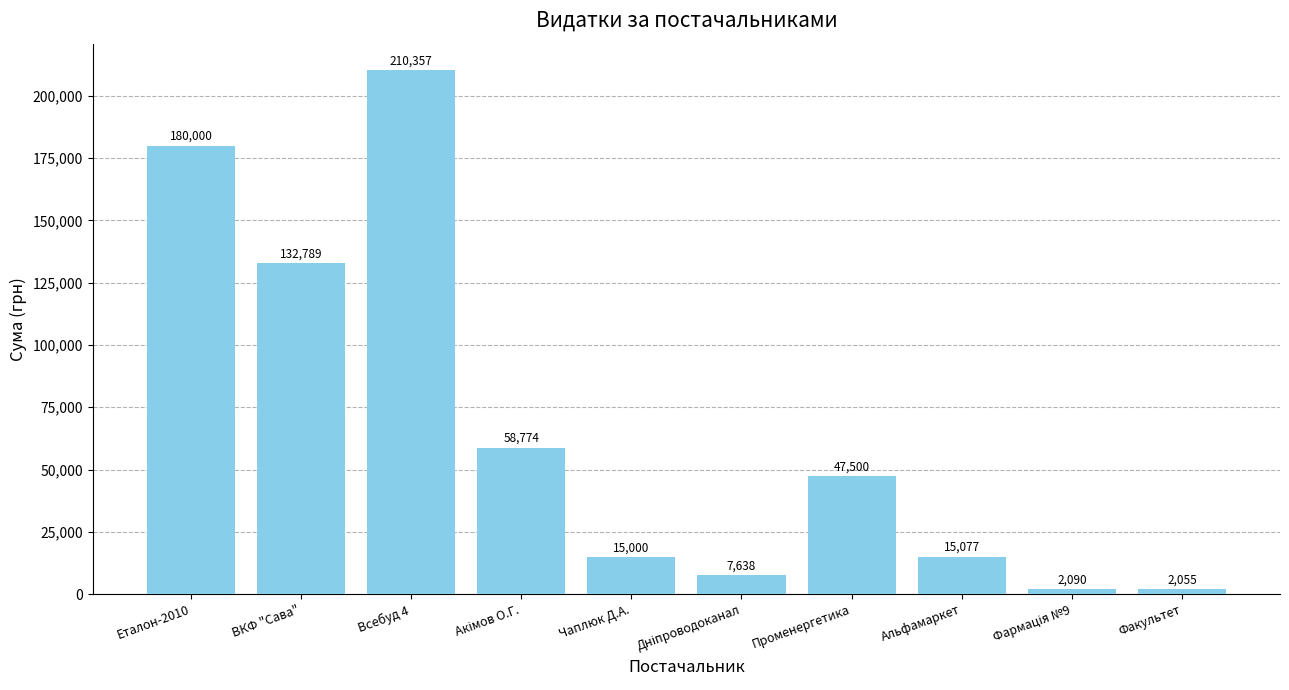

Where is the data nearest to the value 106206?

ВКФ "Сава"